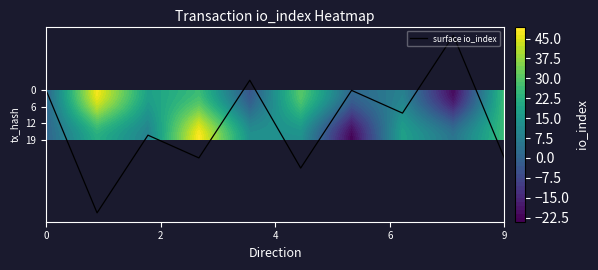

Is it true that surface io_index equals 26.0 at 9?

True